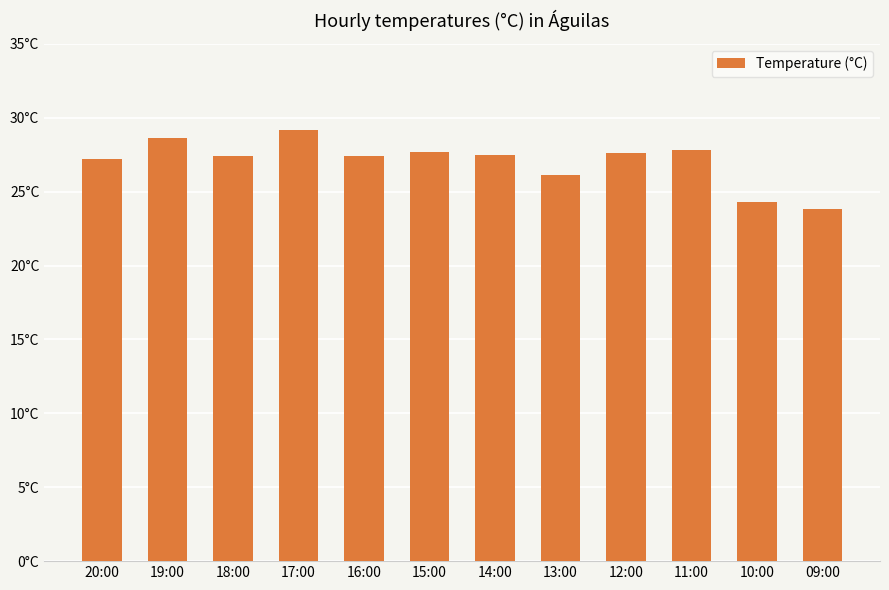

At which label is the value closest to 26?

13:00